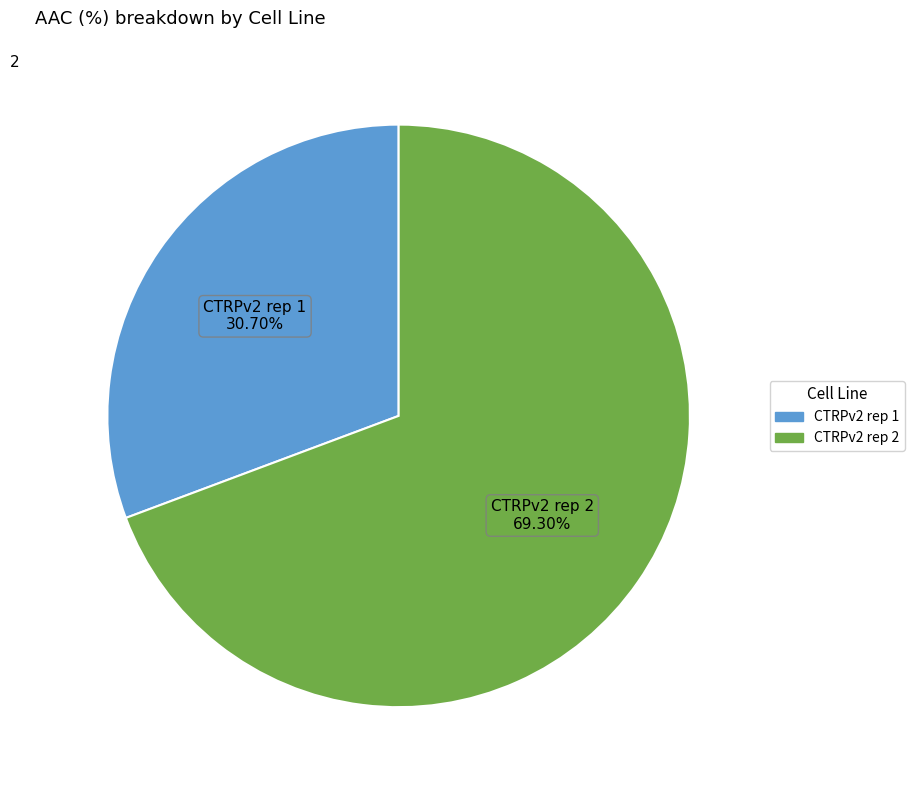

To the nearest percent, what is the difference between the CTRPv2 rep 2 and CTRPv2 rep 1 slice percentages?

39%